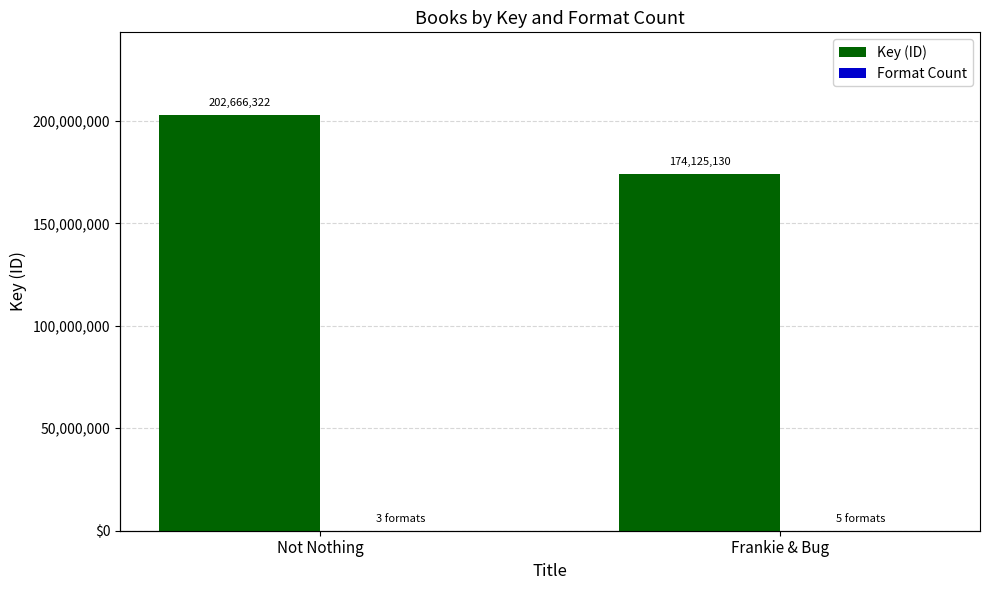

Reading left to right, extract all data points from this chart.

Key (ID): Not Nothing=202666322	Frankie & Bug=174125130
Format Count: Not Nothing=3	Frankie & Bug=5